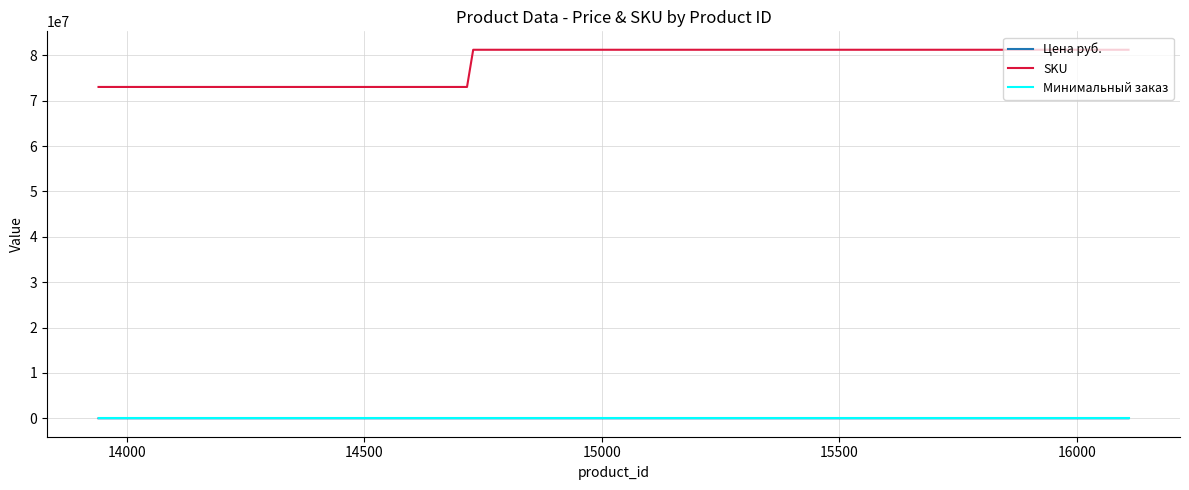

What is the maximum value for SKU?

81223034